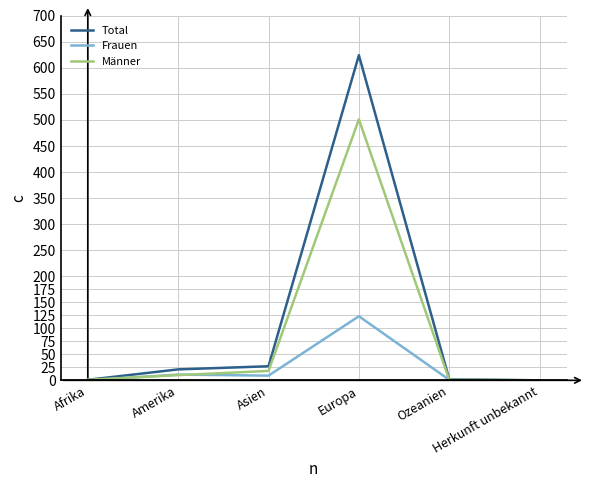

Which series has the widest spread of values?

Total